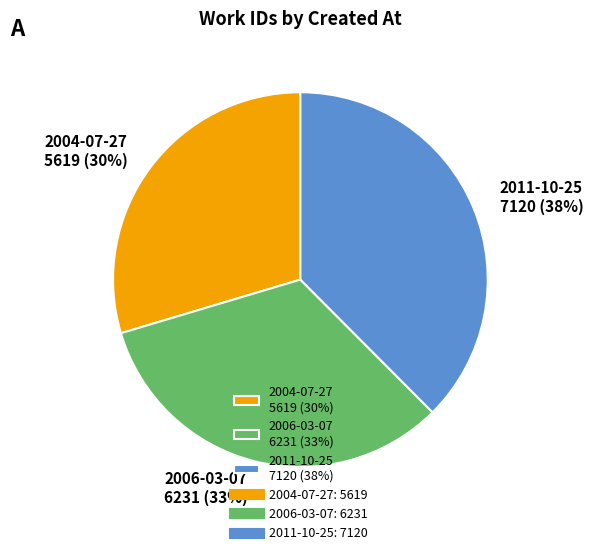

Is there any slice that represents more than half of the pie?

No